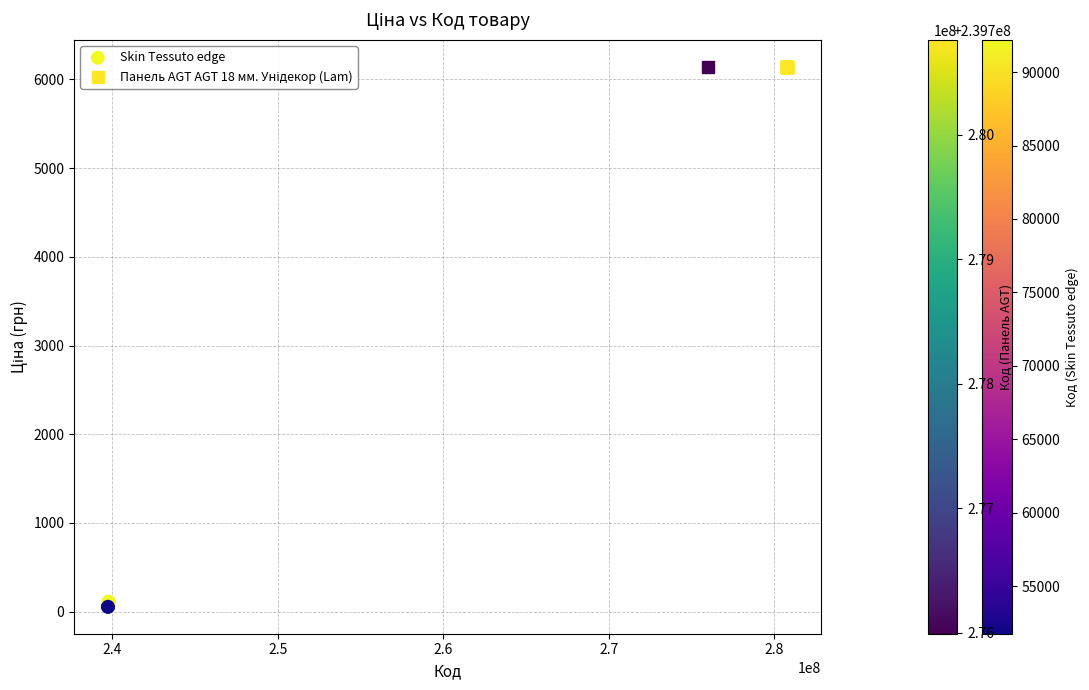

Which series reaches the minimum Y coordinate?

Skin Tessuto edge